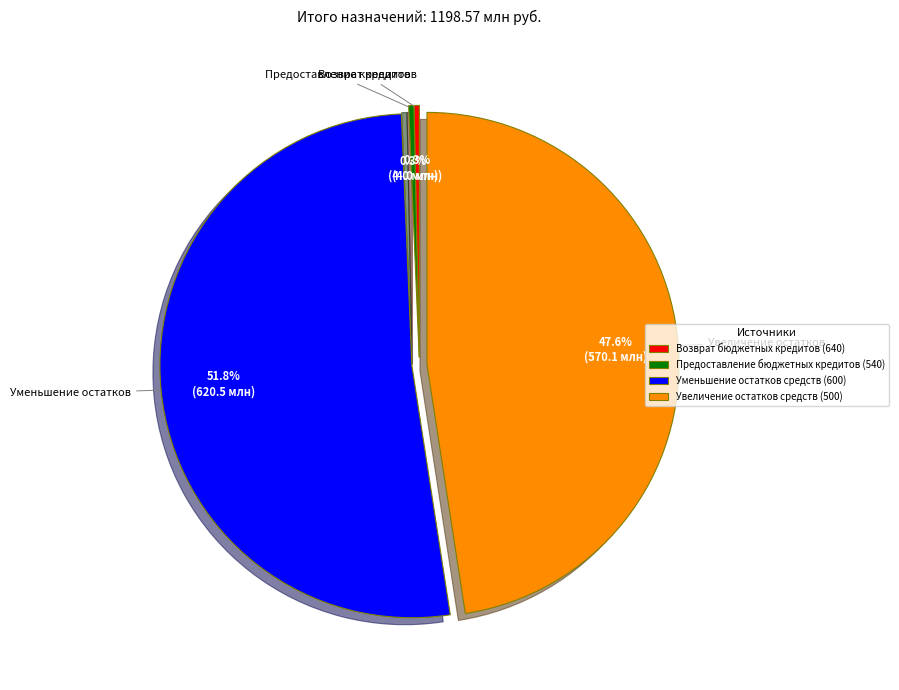

Count the number of slices in the pie.

4